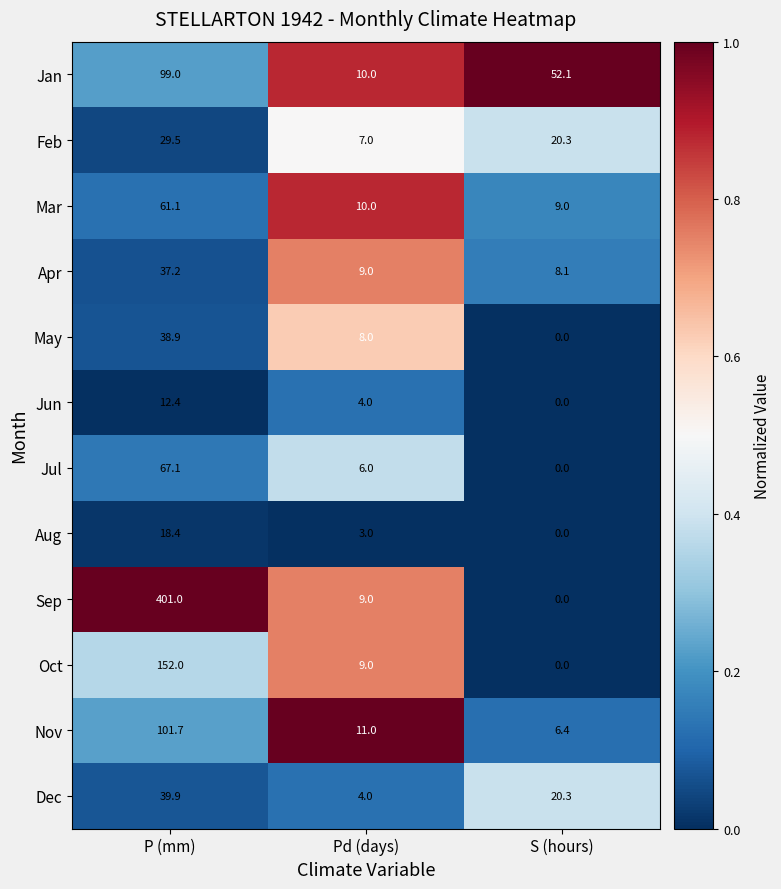

Which series has the largest total across all categories?

Sep